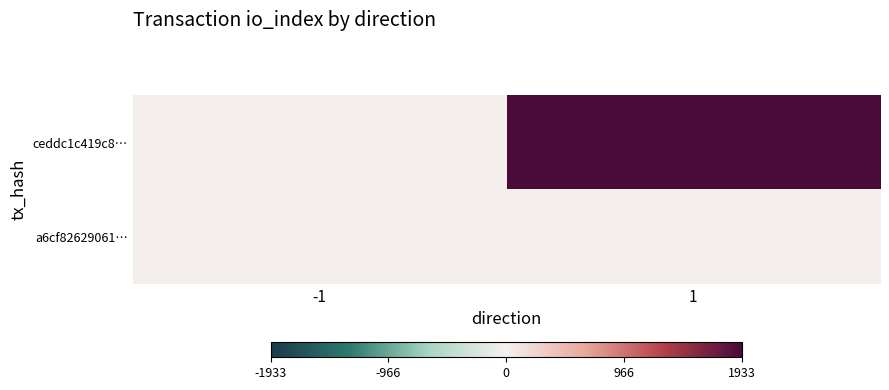

Which series has the widest spread of values?

ceddc1c419c8…